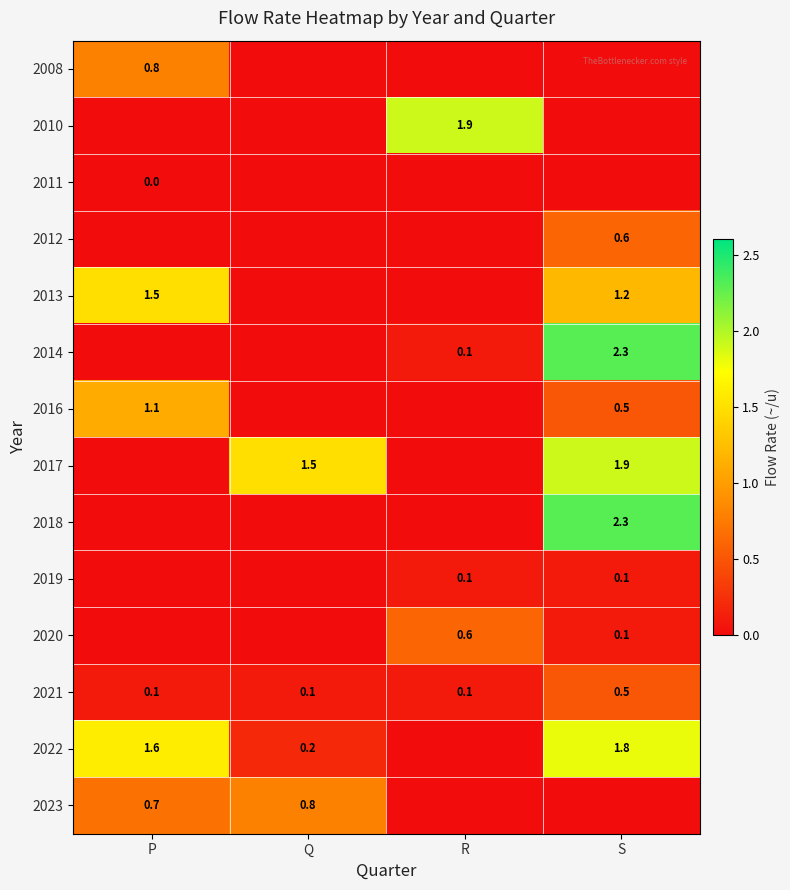

Is it true that 2013 equals 1.9 at S?

False